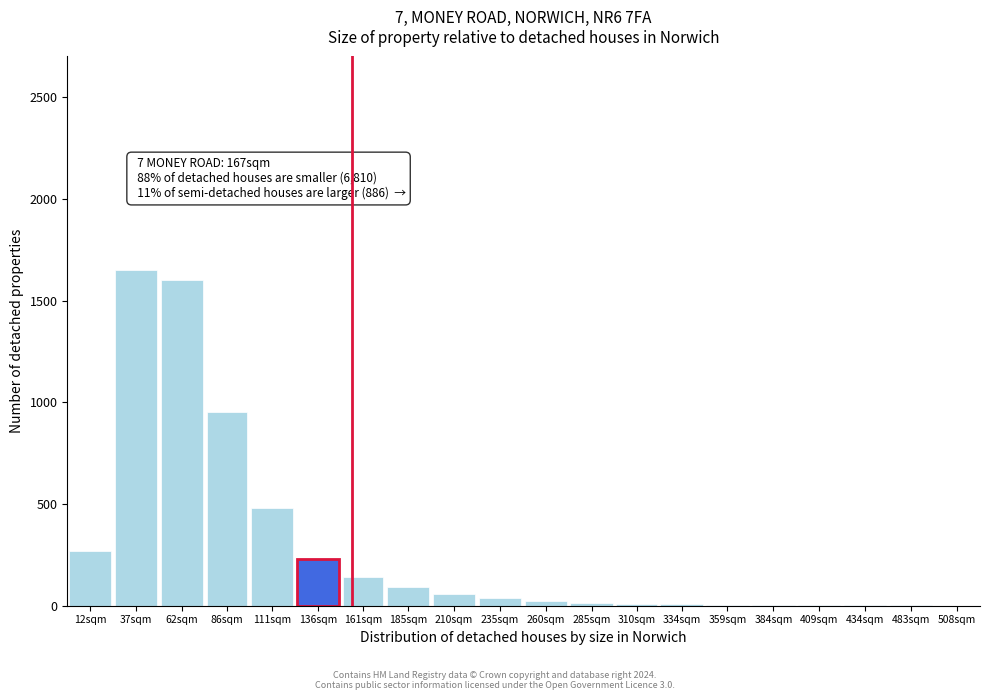

Which has a higher value, 62sqm or 86sqm?

62sqm